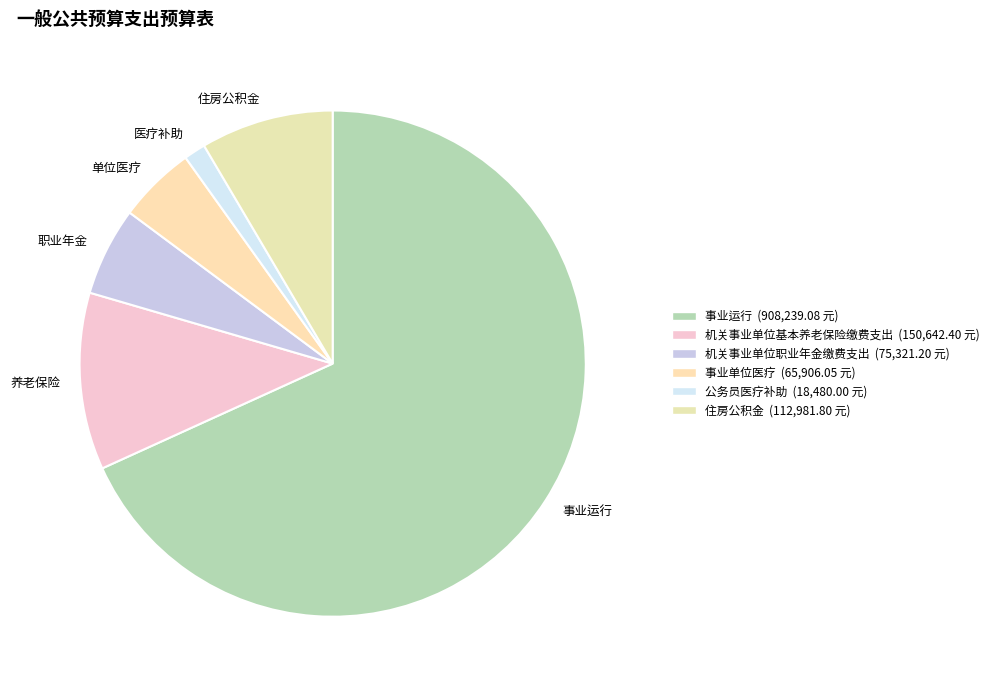

Which slice is the smallest?

公务员医疗补助